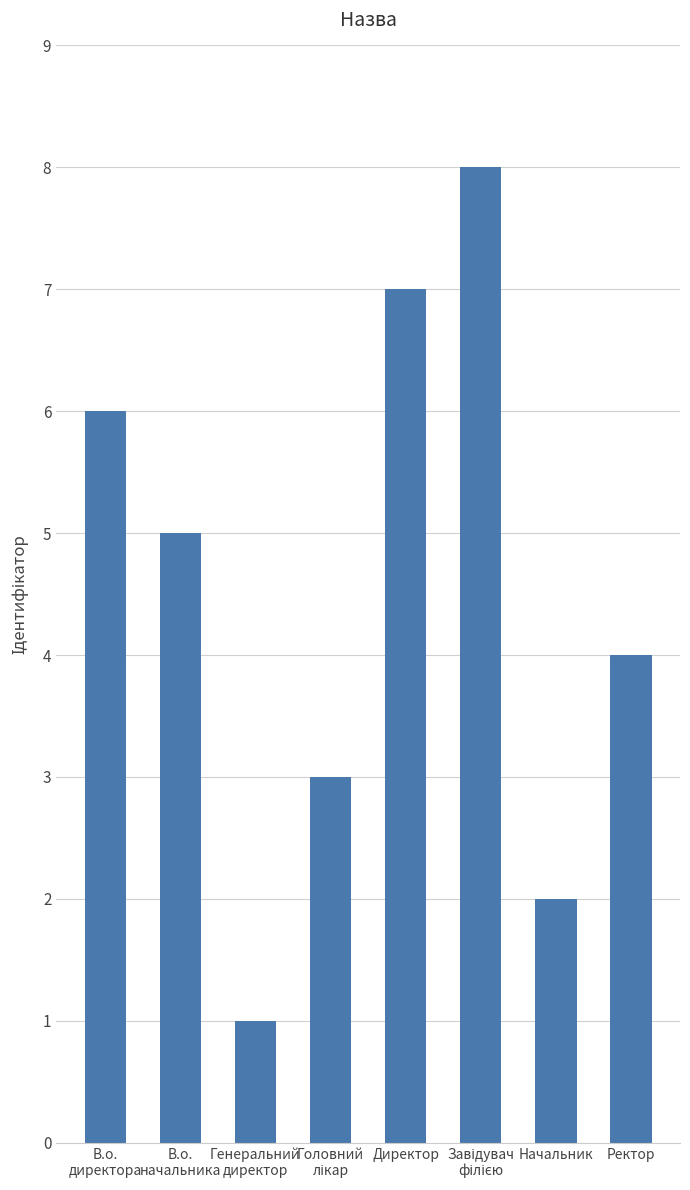

What is the value of the 2nd bar from the left?

5